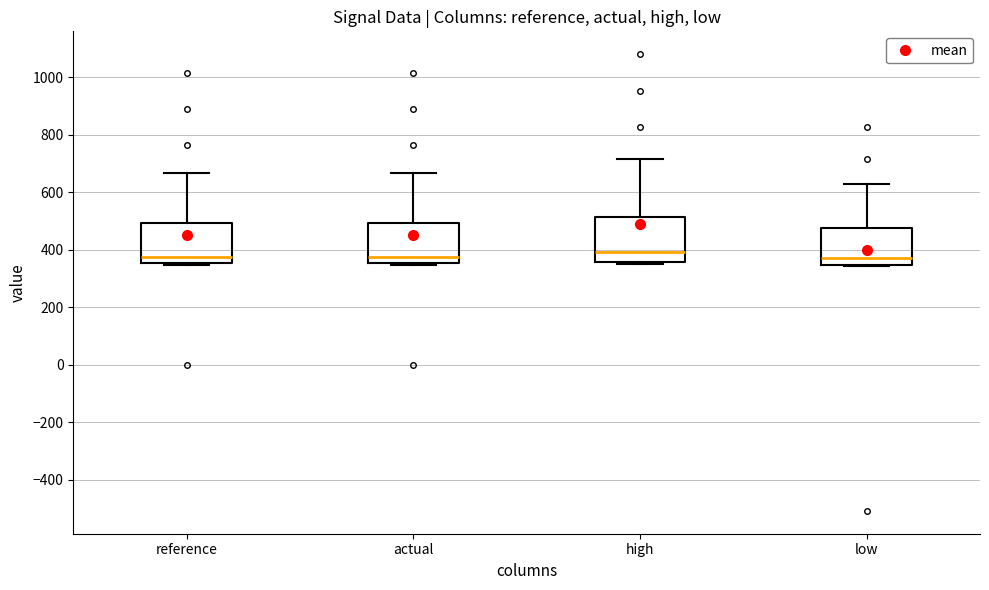

Where is the upper edge of the box for low on the y-axis? The values are not printed on the chart, so give them approximately, as read against the axis.

480